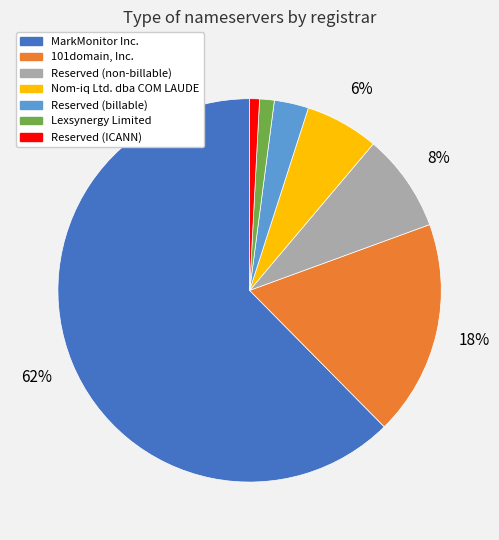

How many slices are in this pie chart?

7